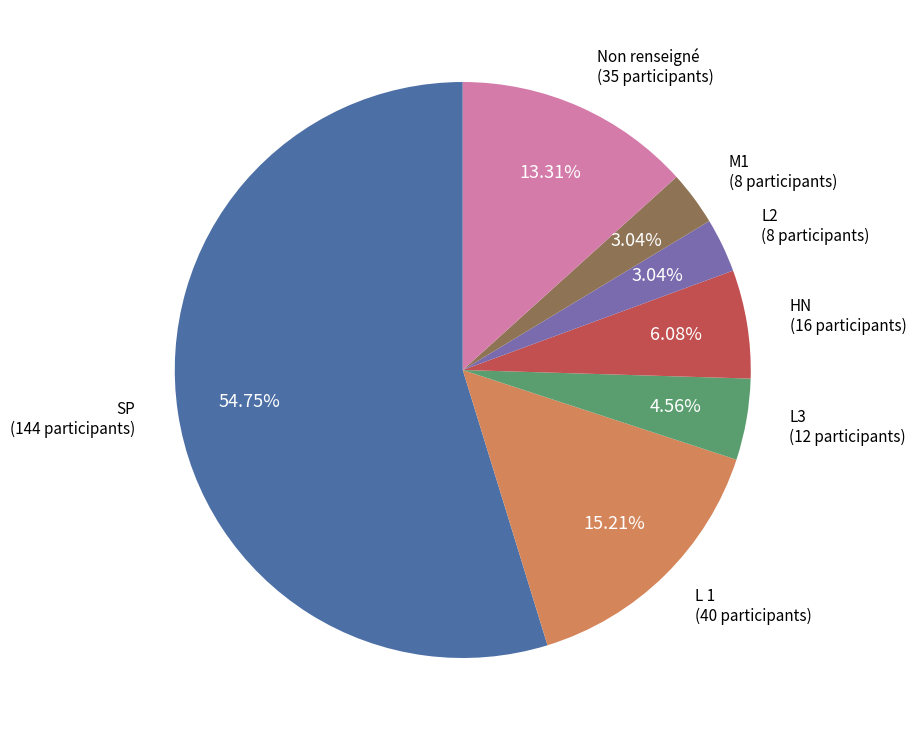

What percentage is the M1 slice, to the nearest percent?

3%